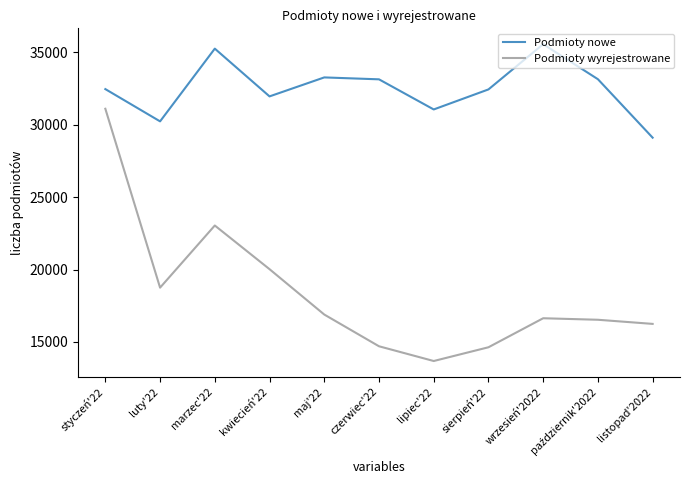

True or false: Podmioty wyrejestrowane and Podmioty nowe cross at least once.

False